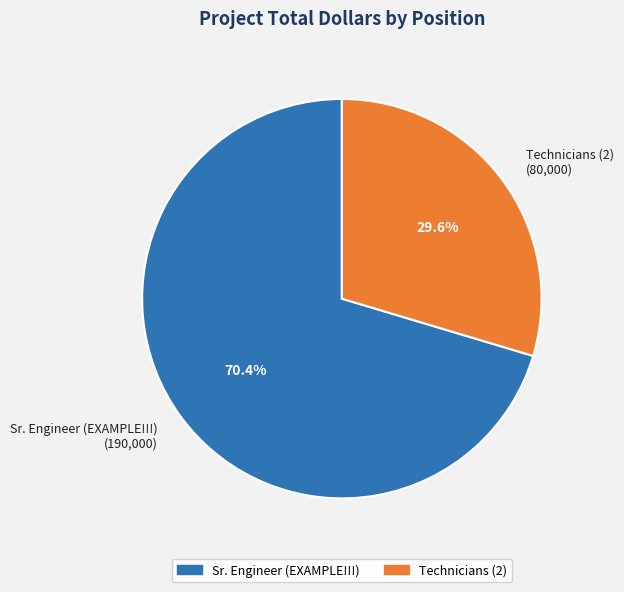

Which slice is the smallest?

Technicians (2)